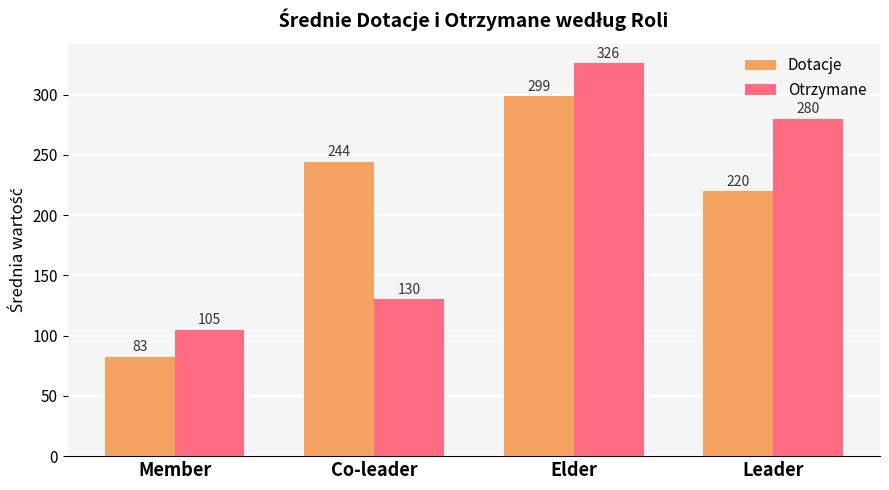

What is the average value of the Dotacje series?

211.4